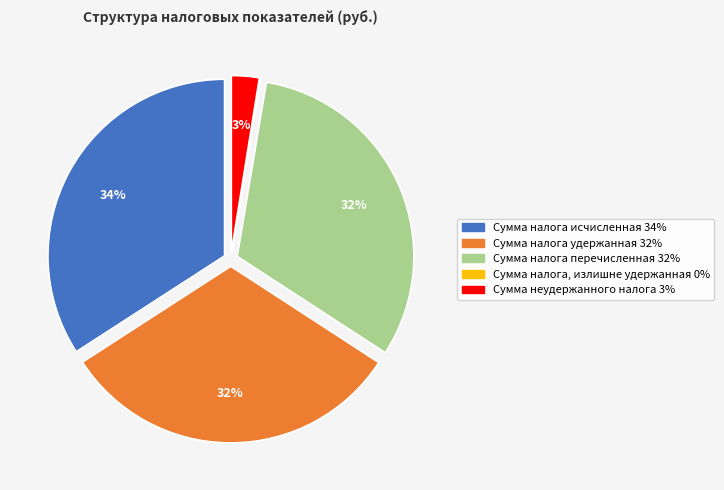

To the nearest percent, what percentage of the pie is Сумма неудержанного налога?

3%